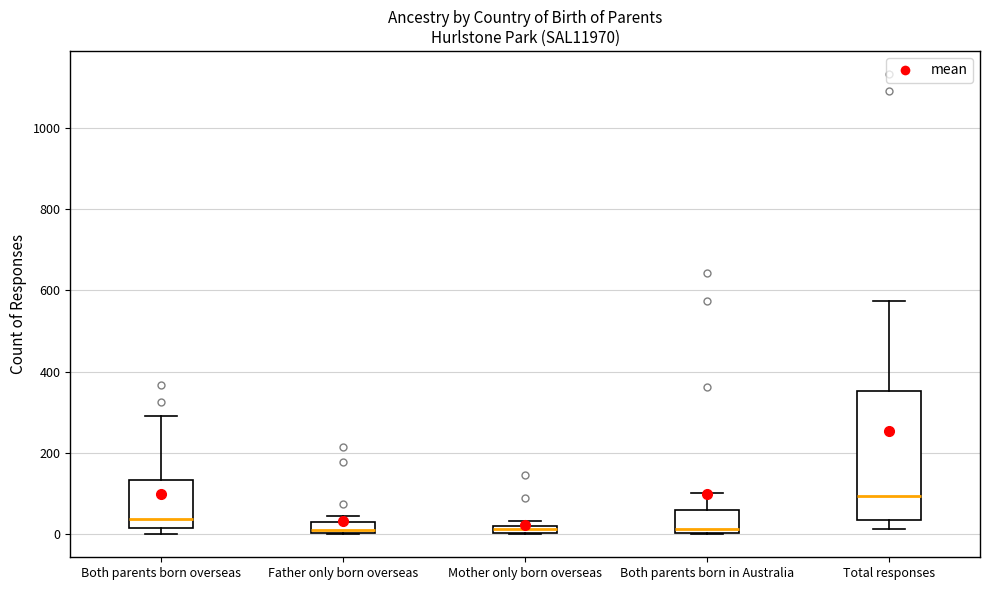

Which box is the tallest, from its lower edge to its upper edge?

Total responses